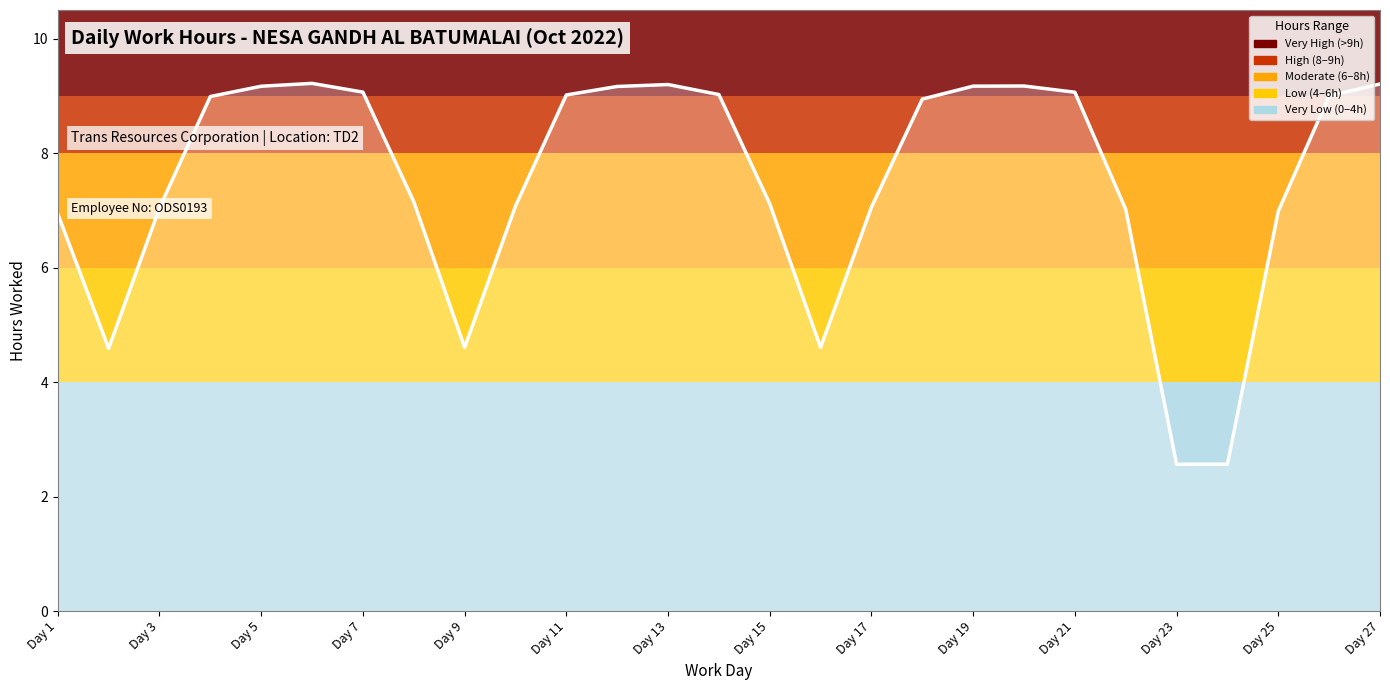

What is the minimum value shown in the chart?

2.6